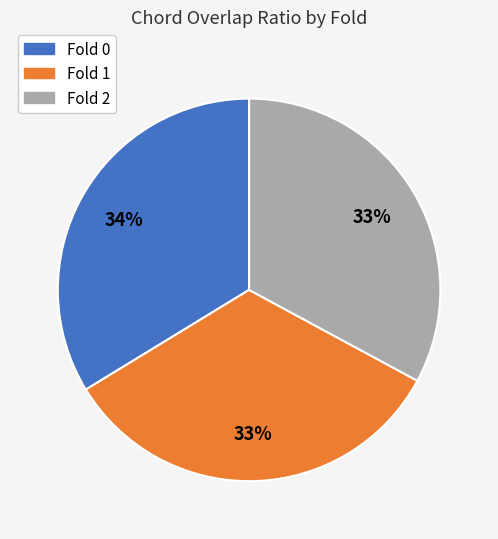

To the nearest percent, what portion does Fold 2 represent?

33%